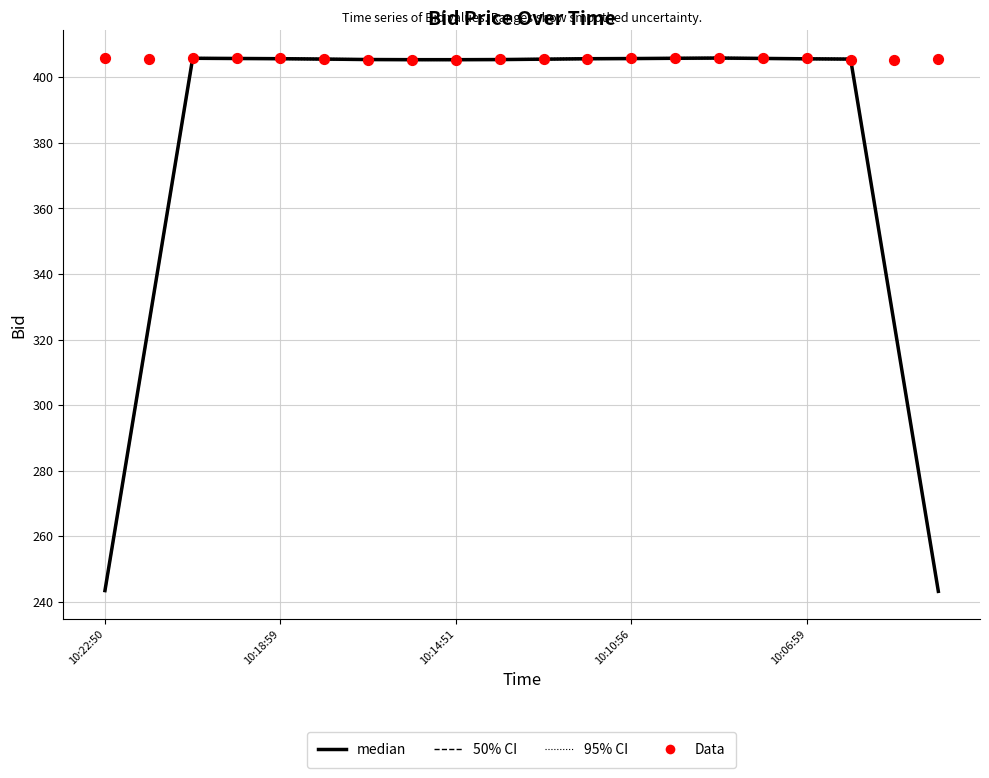

Which series contains the highest Y value?

95% CI